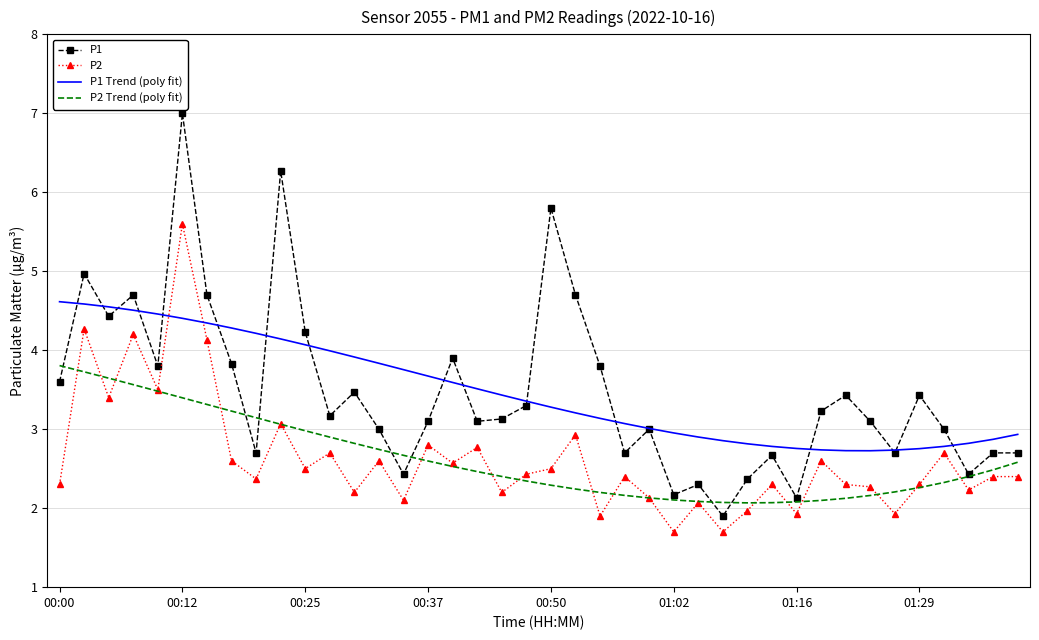

True or false: P2 and P1 intersect in this chart.

False